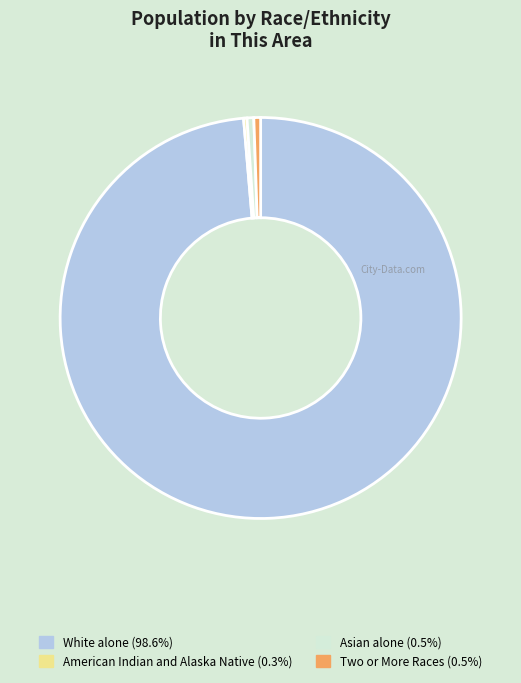

Is there a majority slice in this chart?

Yes